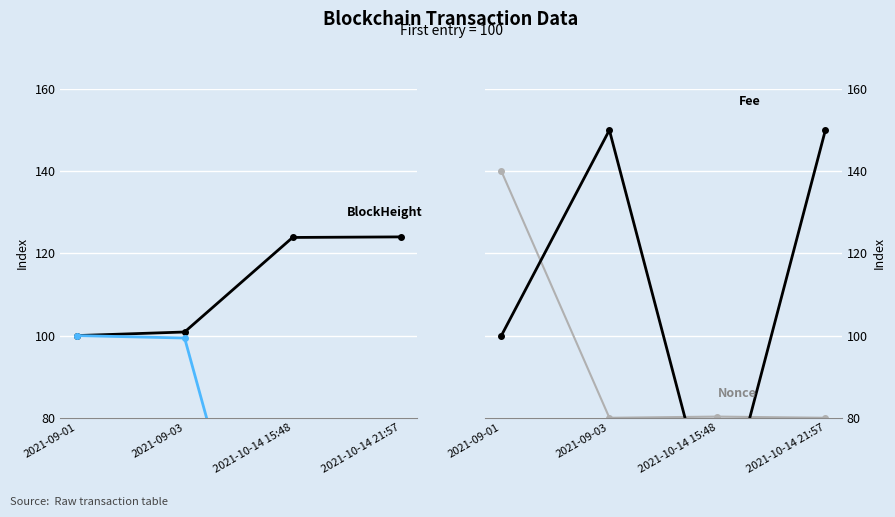

Which series has the largest range (max minus min)?

Fee